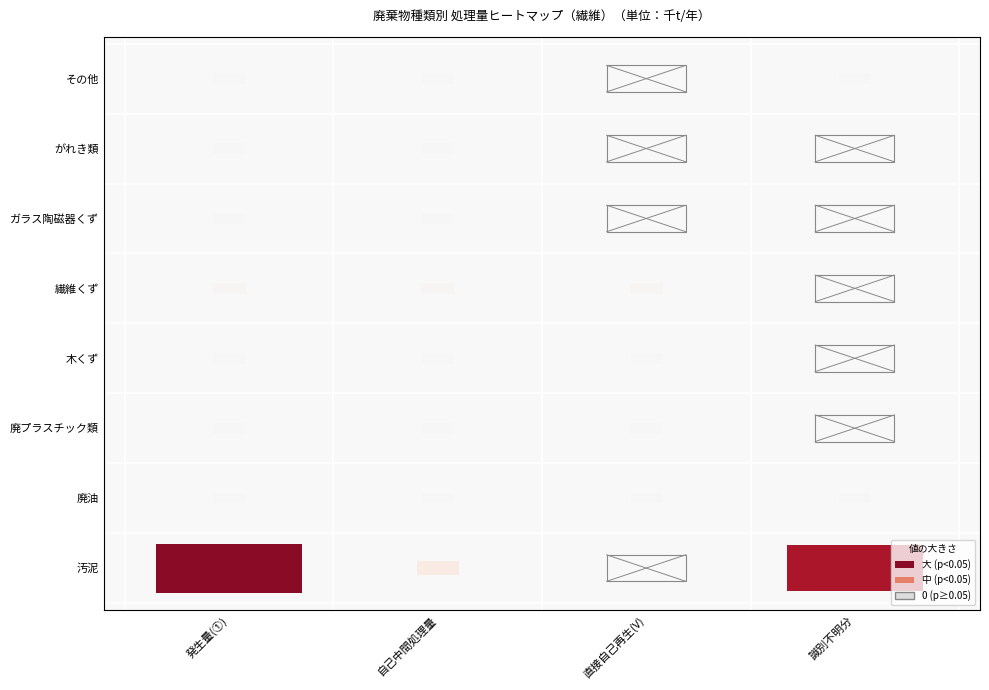

Is the value of 汚泥 at 3 greater than the value of 廃プラスチック類 at 1?

Yes